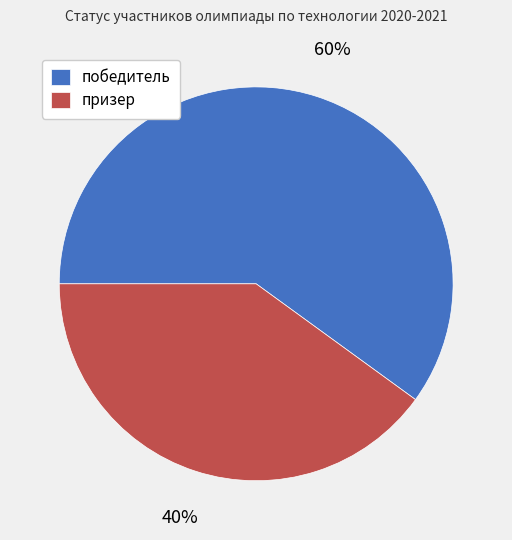

Do призер and победитель together represent more than half of the pie?

Yes